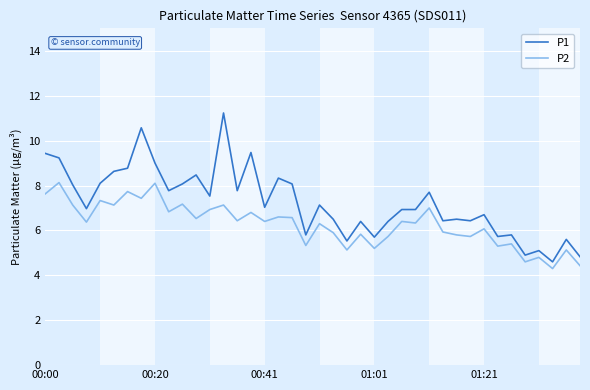

Which series has the largest range (max minus min)?

P1